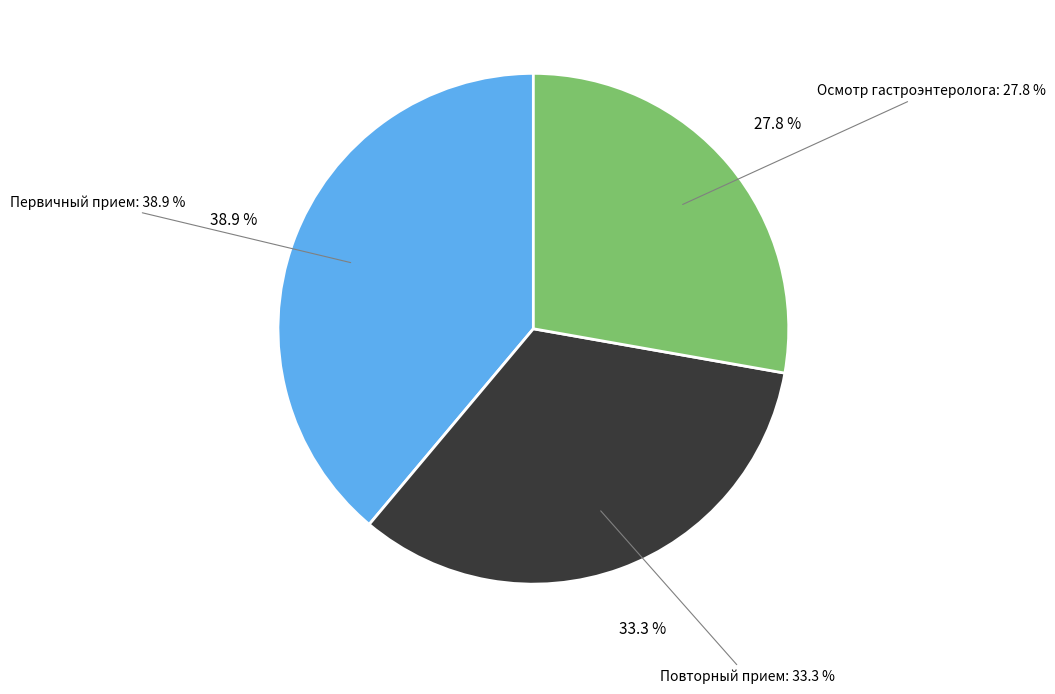

To the nearest percent, what is the difference between the largest and smallest slice percentages?

11%